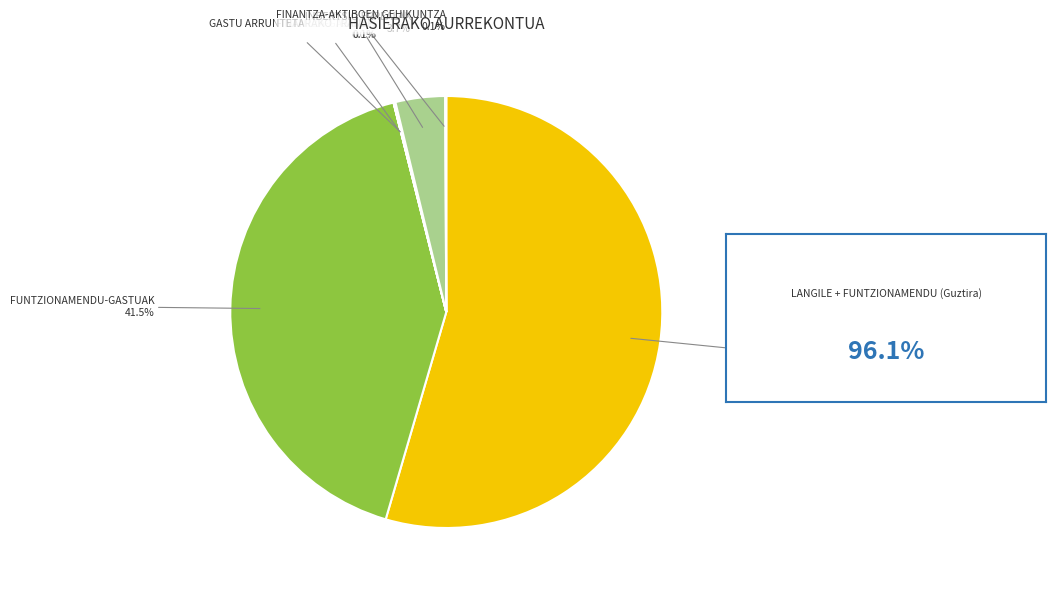

Which category has the biggest portion of the pie?

LANGILE-GASTUAK